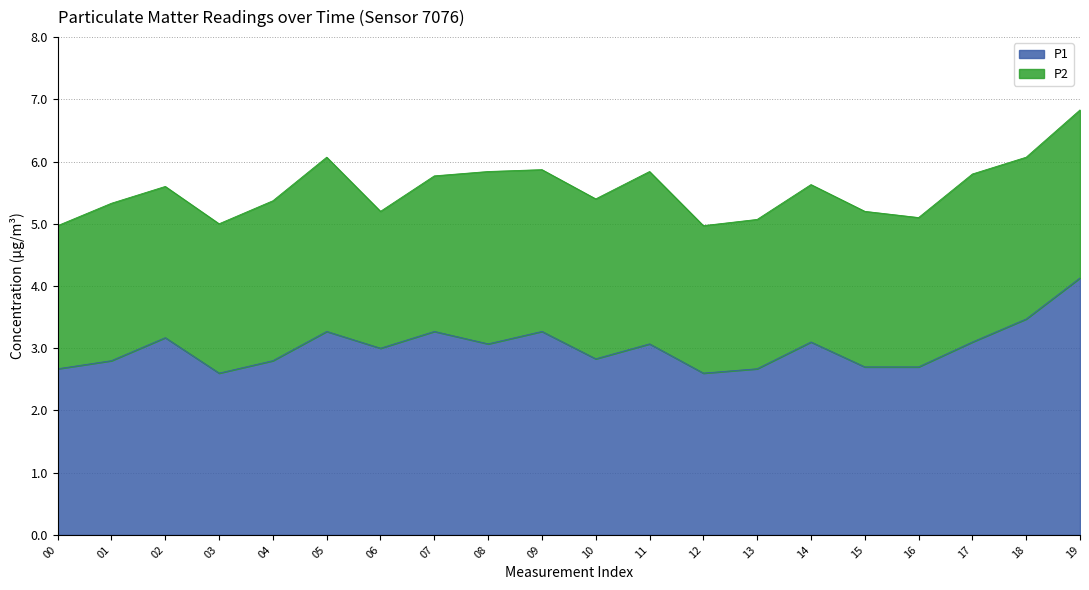

Is it true that the value at 02 is 3.2?

True